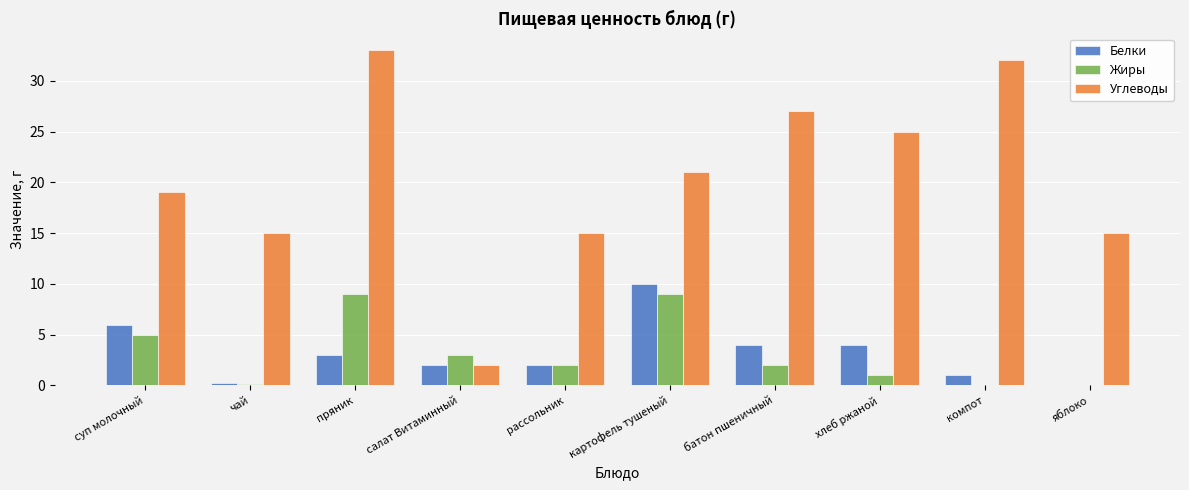

Between суп молочный and батон пшеничный, which series saw the biggest shift?

Углеводы